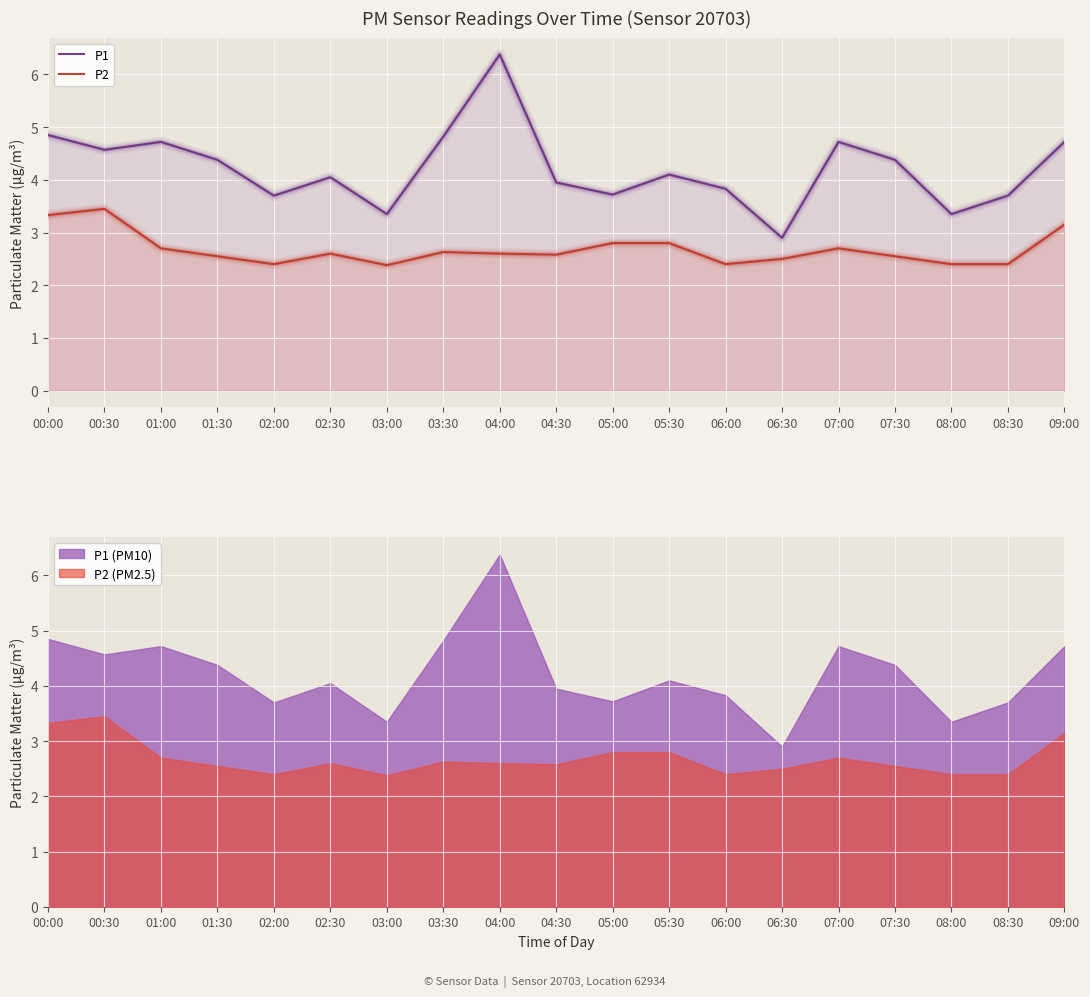

Reading left to right, extract all data points from this chart.

P1: 00:00=4.8	00:30=4.6	01:00=4.7	01:30=4.4	02:00=3.7	02:30=4.0	03:00=3.4	03:30=4.8	04:00=6.4	04:30=4.0	05:00=3.7	05:30=4.1	06:00=3.8	06:30=2.9	07:00=4.7	07:30=4.4	08:00=3.4	08:30=3.7	09:00=4.7
P2: 00:00=3.3	00:30=3.5	01:00=2.7	01:30=2.5	02:00=2.4	02:30=2.6	03:00=2.4	03:30=2.6	04:00=2.6	04:30=2.6	05:00=2.8	05:30=2.8	06:00=2.4	06:30=2.5	07:00=2.7	07:30=2.5	08:00=2.4	08:30=2.4	09:00=3.1